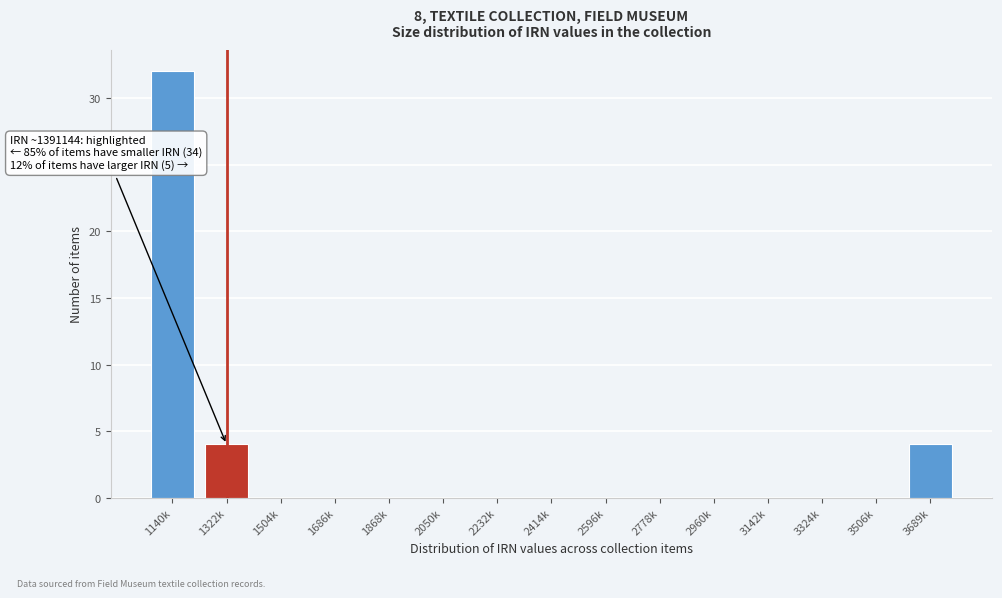

Reading left to right, extract all data points from this chart.

1140k=32	1322k=4	1504k=0	1686k=0	1868k=0	2050k=0	2232k=0	2414k=0	2596k=0	2778k=0	2960k=0	3142k=0	3324k=0	3506k=0	3689k=4